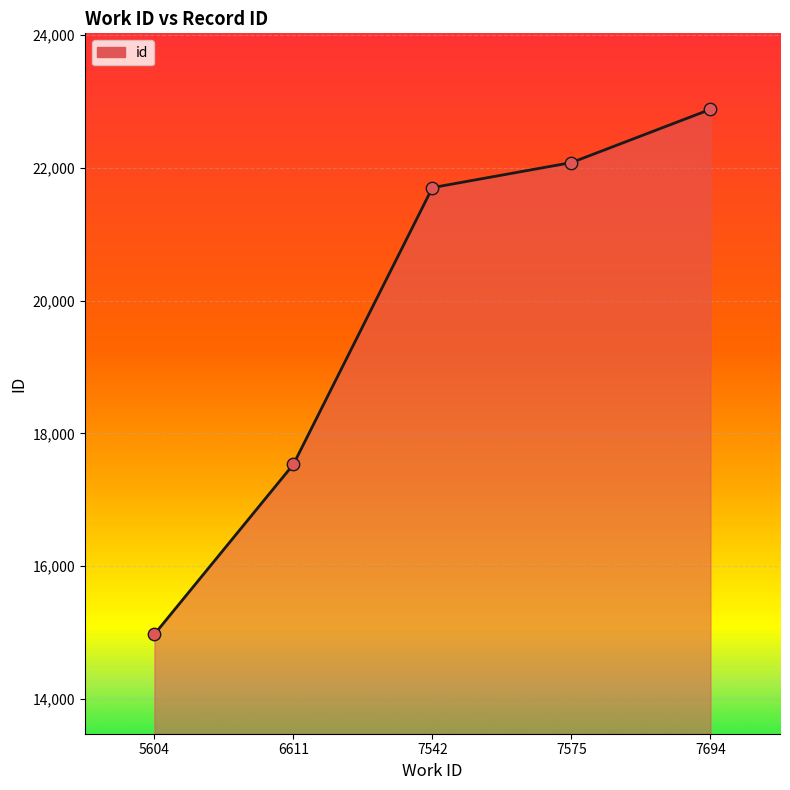

Approximately how many times larger is the value at 7542 compared to 5604?

1.4